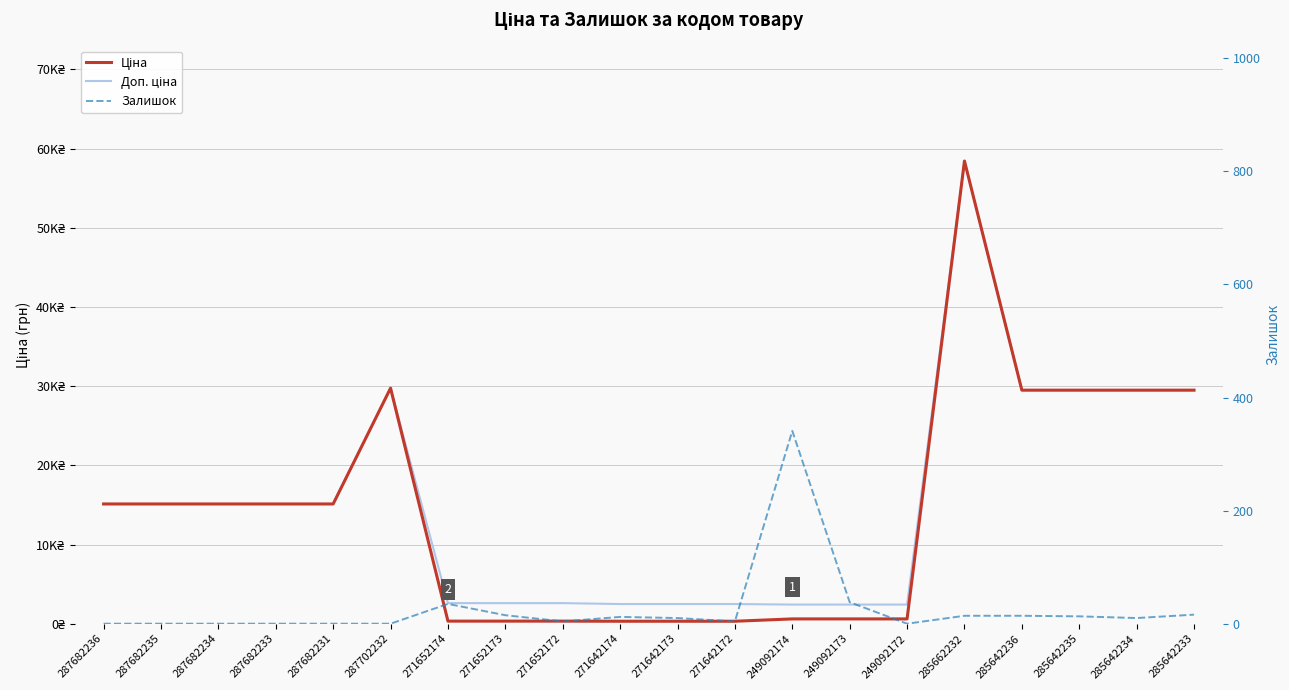

Is the value of Ціна at 285642233 greater than the value of Доп. ціна at 285662232?

No